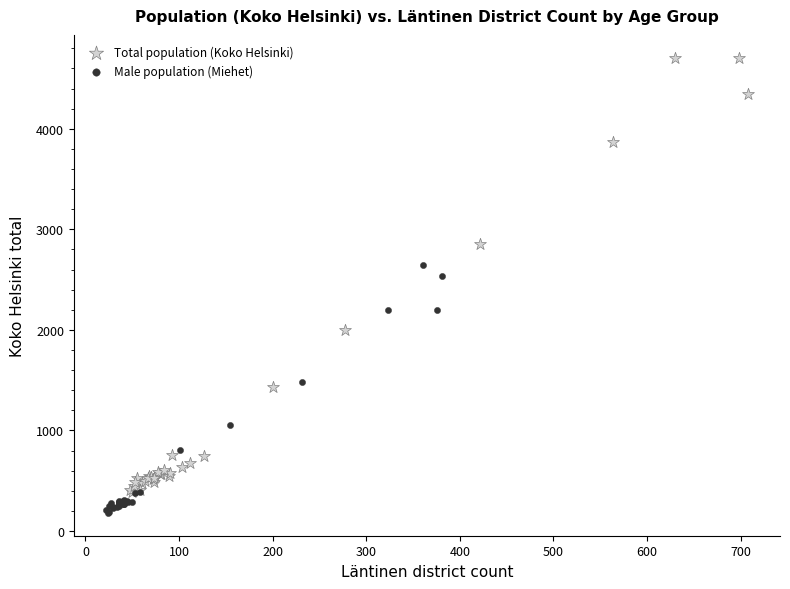

Which series has the largest Y range (max minus min)?

Total population (Koko Helsinki)